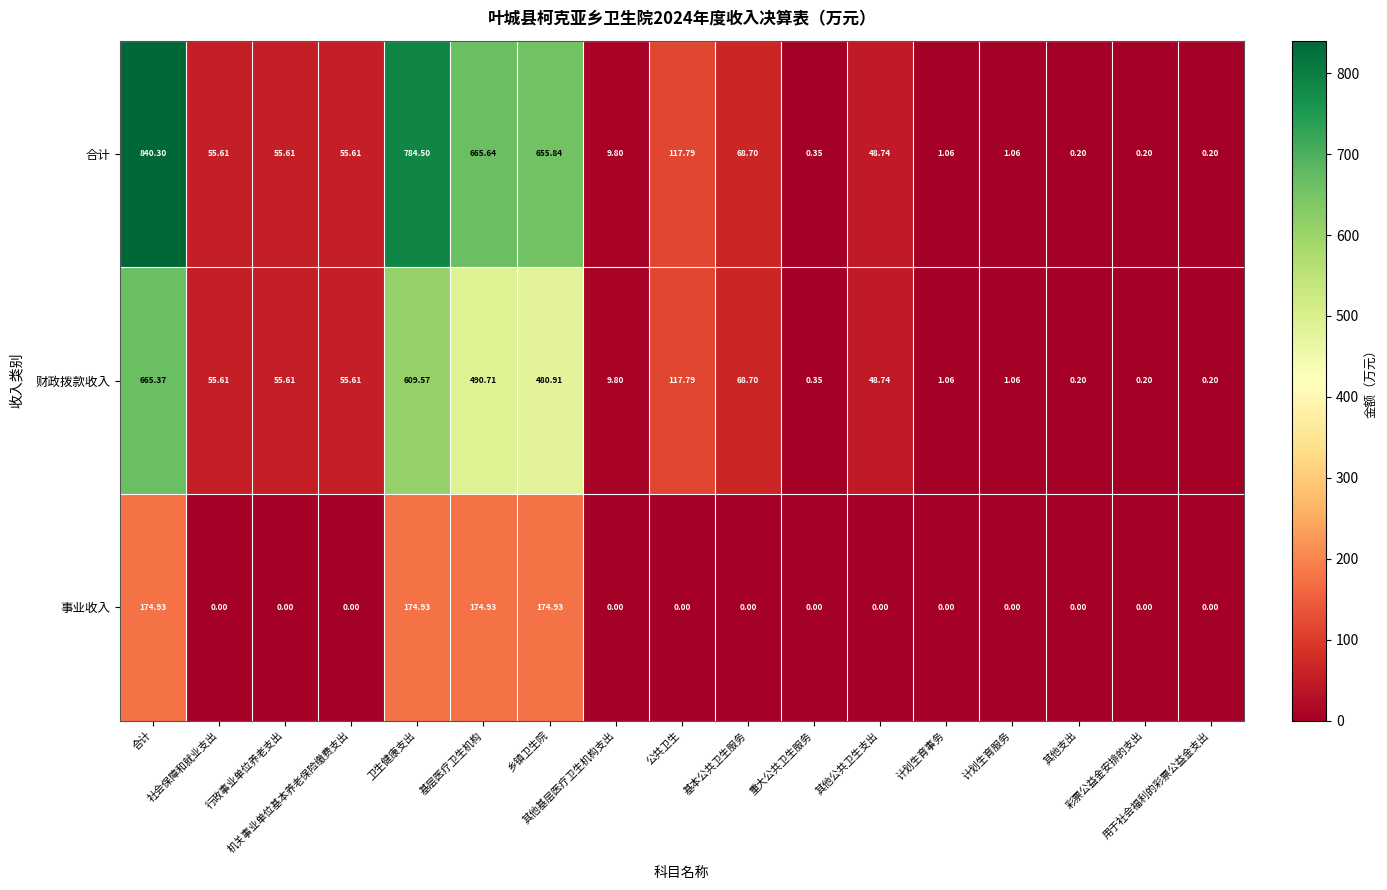

How many values in the 财政拨款收入 series are below 55?

8